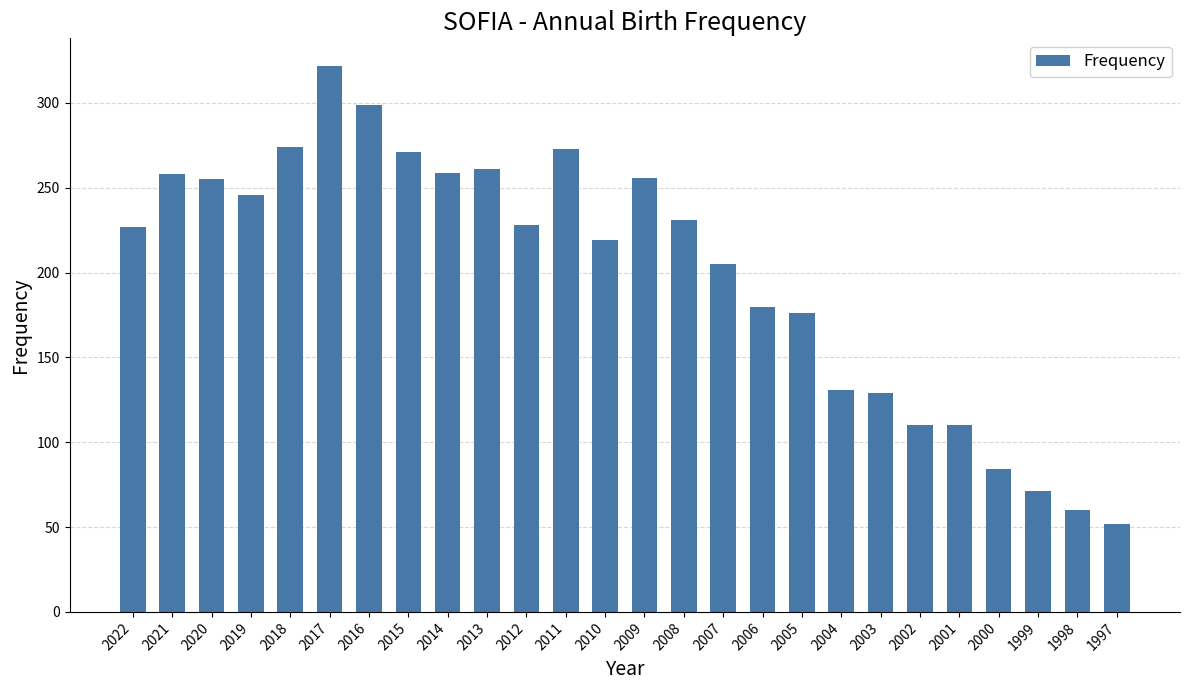

The value at 2012 is 228. True or false?

True